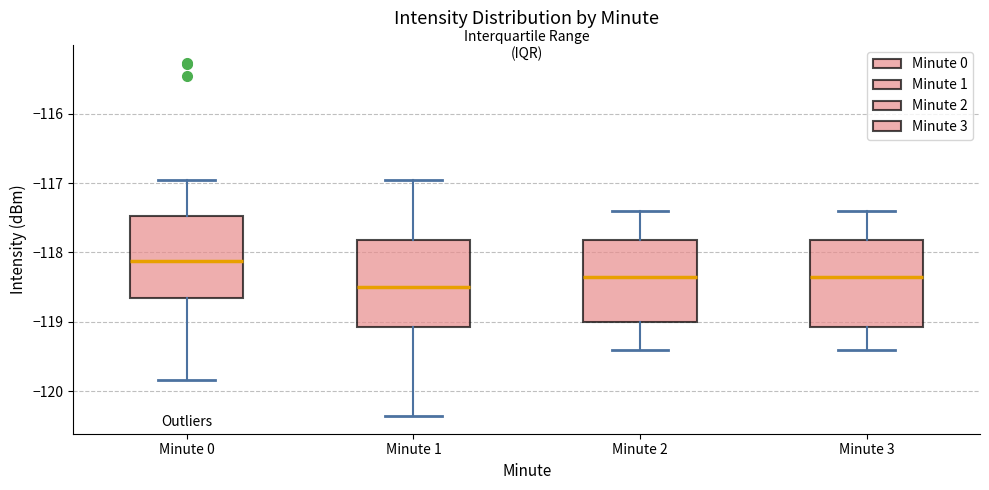

Reading left to right, transcribe this box plot: for each box, give where its median line is, the range the box spans, and where its two whiskers end, as read against the y-axis. The values are not printed on the chart, so give them approximately, as read against the axis.

Minute 0: median -118.1, box -118.7 to -117.5, whiskers -119.8 to -117.0
Minute 1: median -118.5, box -119.1 to -117.8, whiskers -120.4 to -117.0
Minute 2: median -118.3, box -119.0 to -117.8, whiskers -119.4 to -117.4
Minute 3: median -118.3, box -119.1 to -117.8, whiskers -119.4 to -117.4